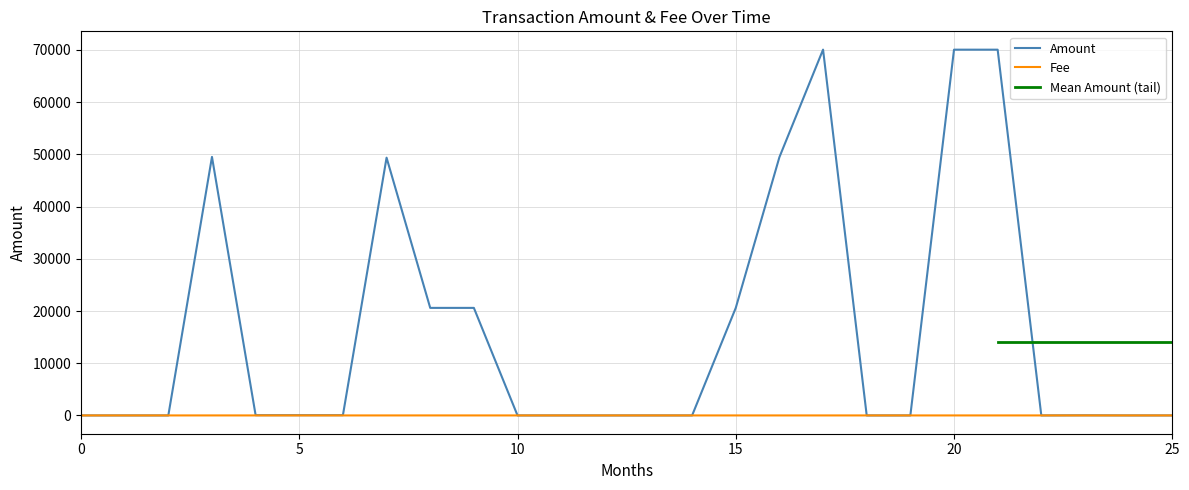

Which series has the largest total across all categories?

Amount